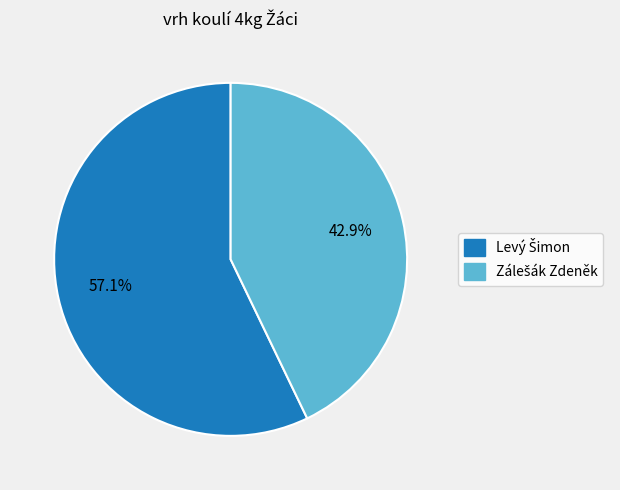

Does any single category account for the majority?

Yes